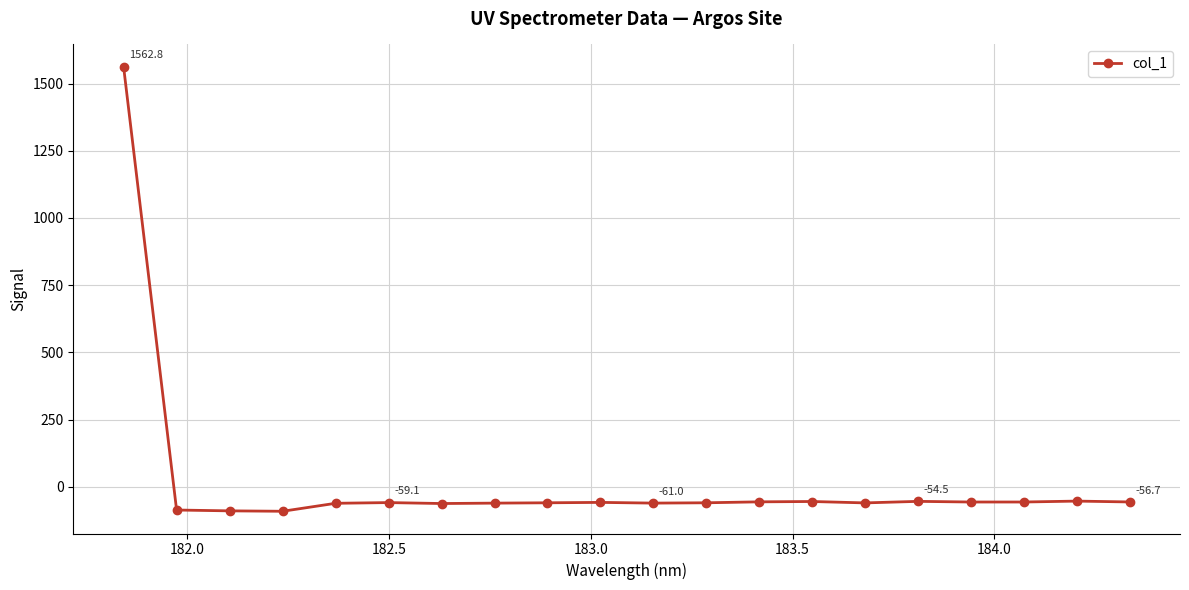

True or false: there are more than 0 points higher than both neighbors.

True